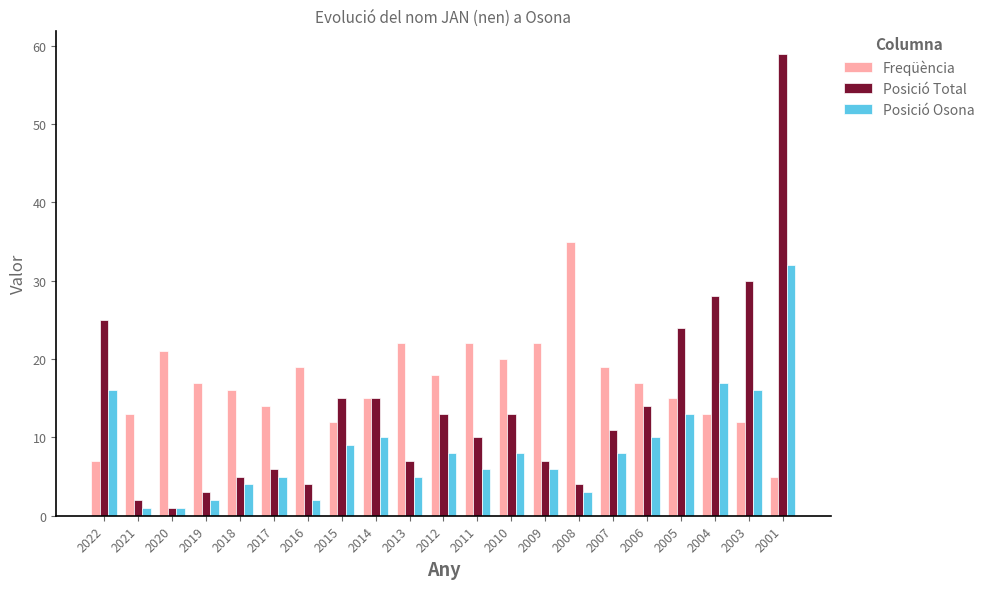

How many bars are there in each group?

3